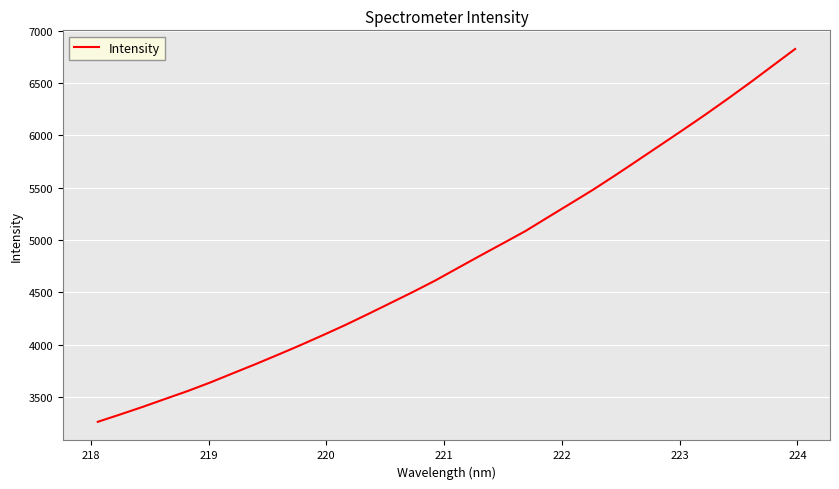

What is the difference between the maximum and minimum values?

3562.6